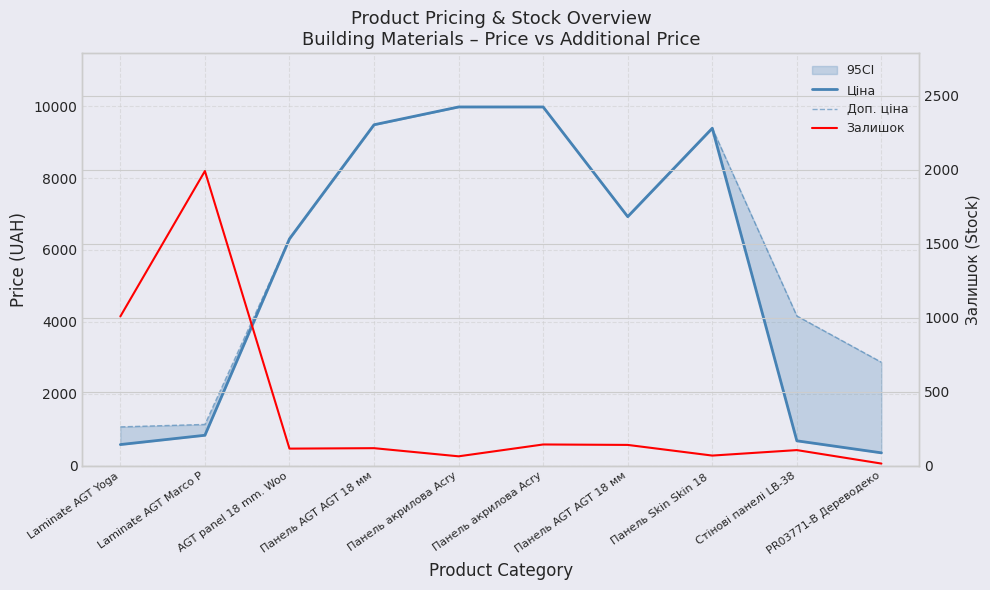

In Залишок, how many points are lower than both neighbors (excluding endpoints)?

3